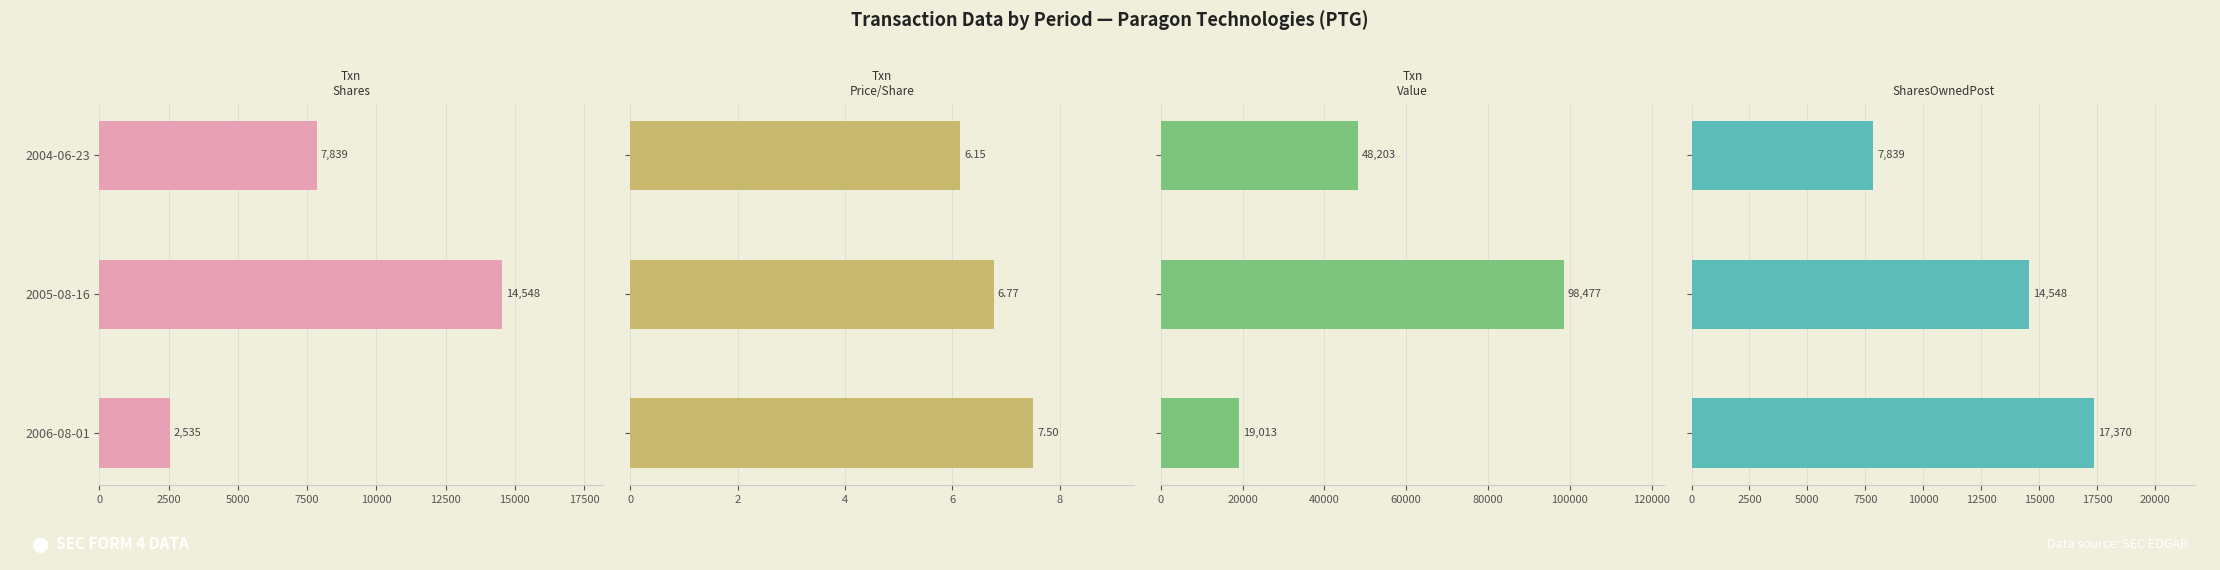

Does the chart contain stacked bars?

No